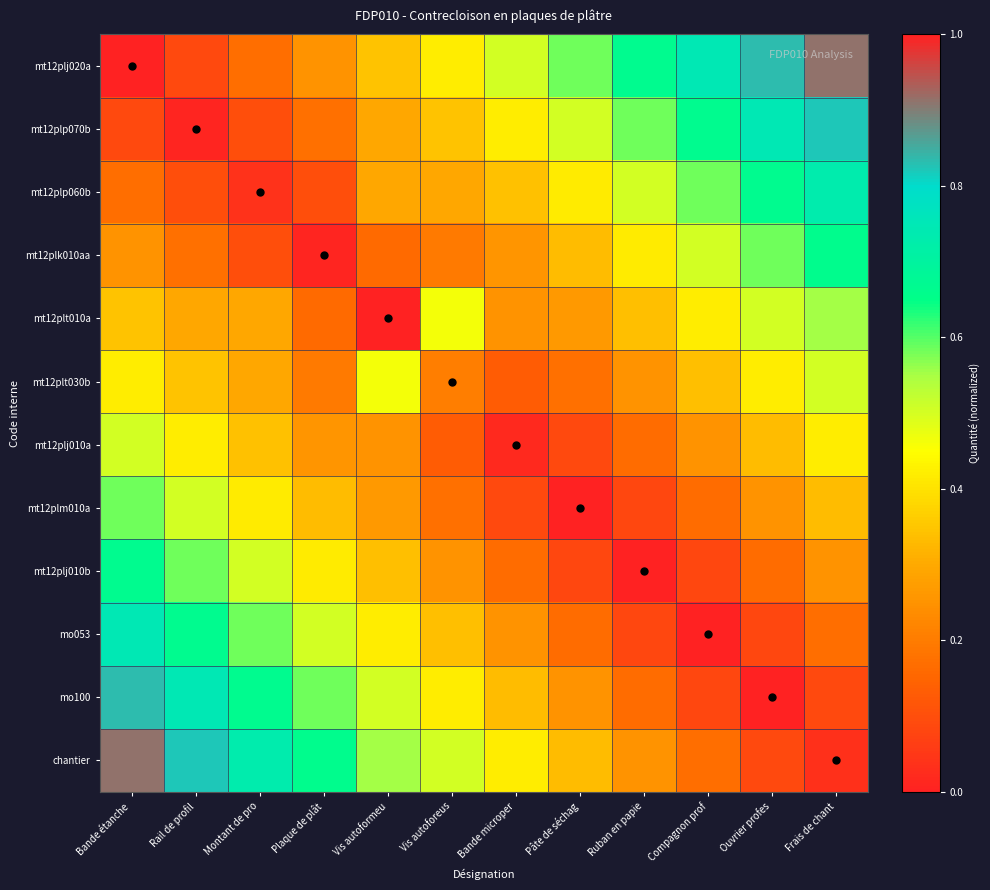

At which category does the chart reach its minimum across all series?

Ruban en papie